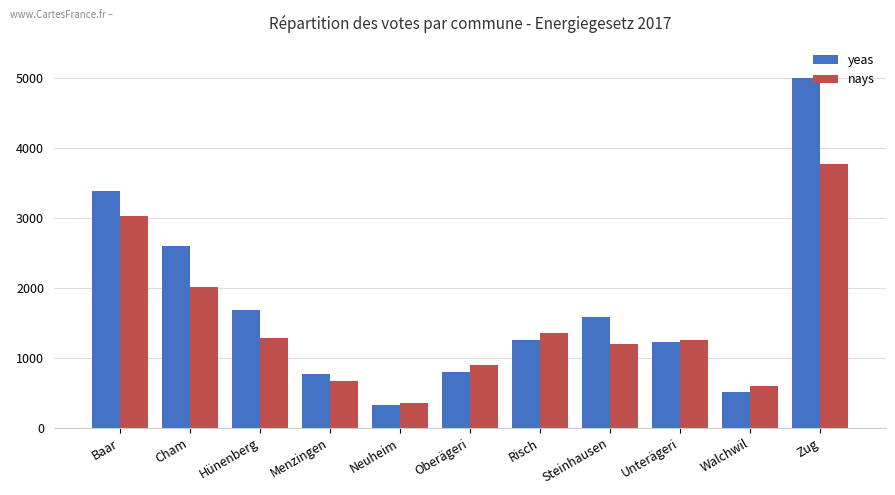

Rank the series by their average value, from lowest to highest.

nays, yeas